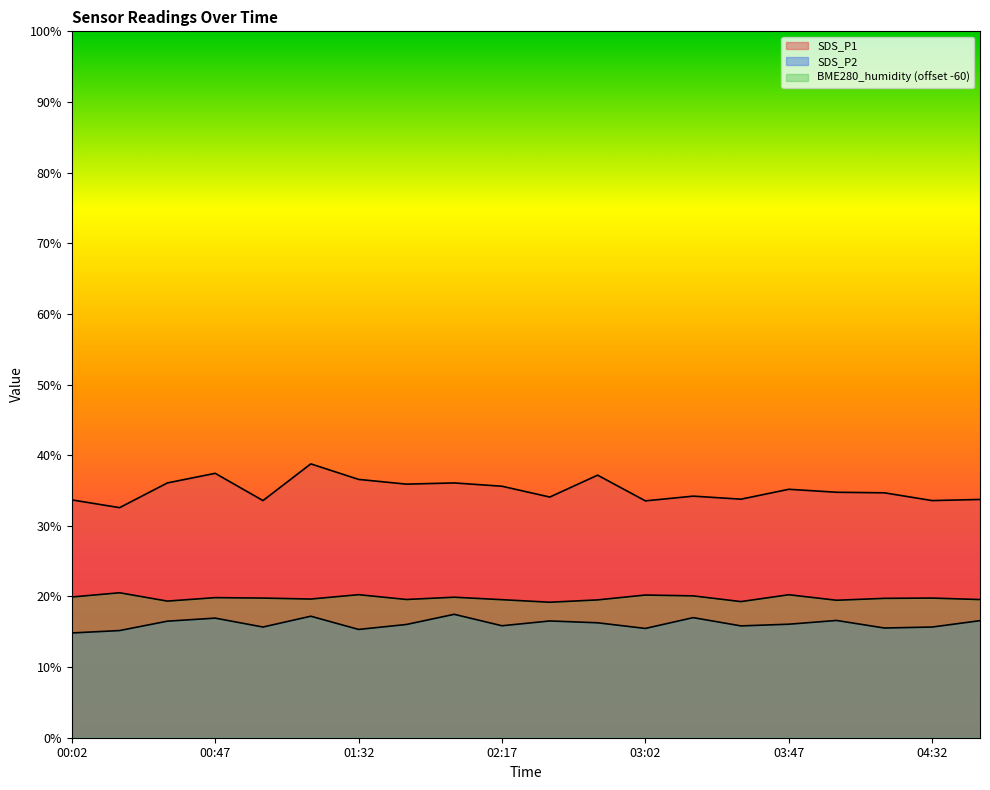

Rank the series by their average value, from lowest to highest.

SDS_P2, BME280_humidity, SDS_P1